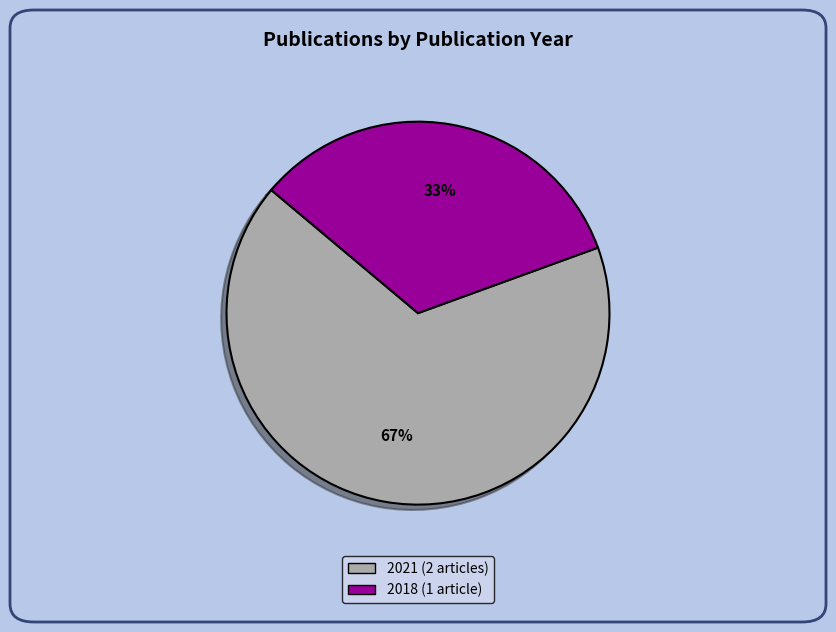

Is there any slice that represents more than half of the pie?

Yes